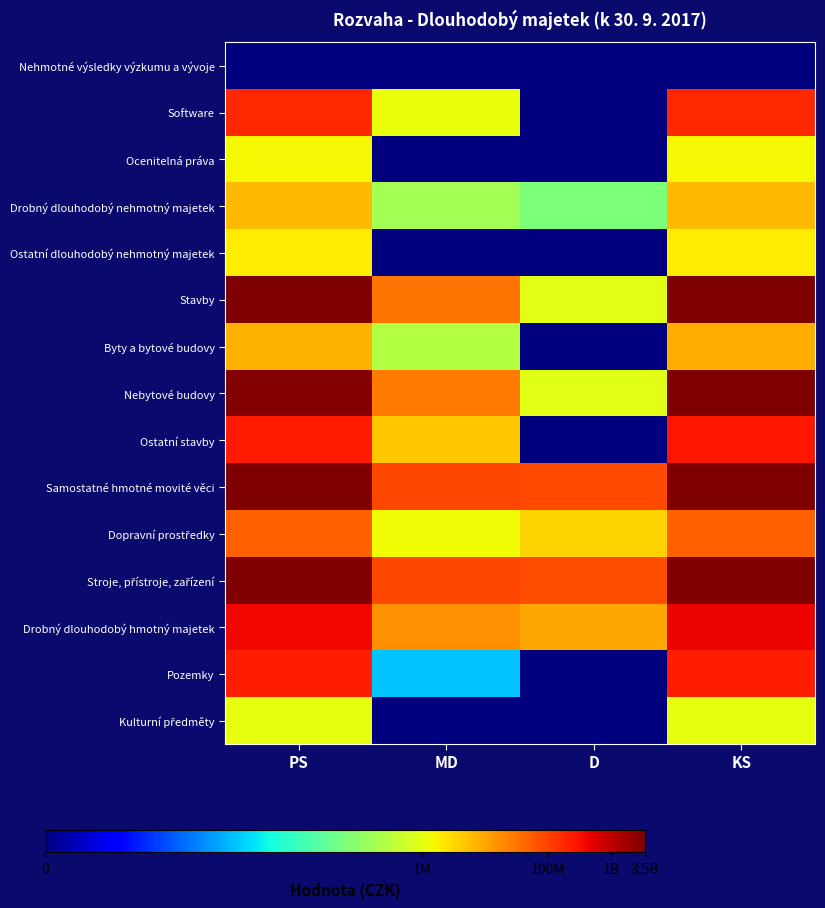

Which has a higher value, PS or MD?

PS